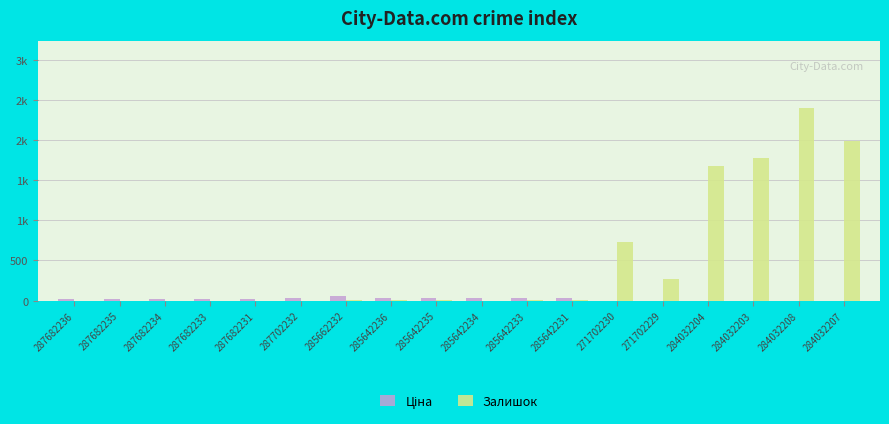

Are the bars horizontal?

No